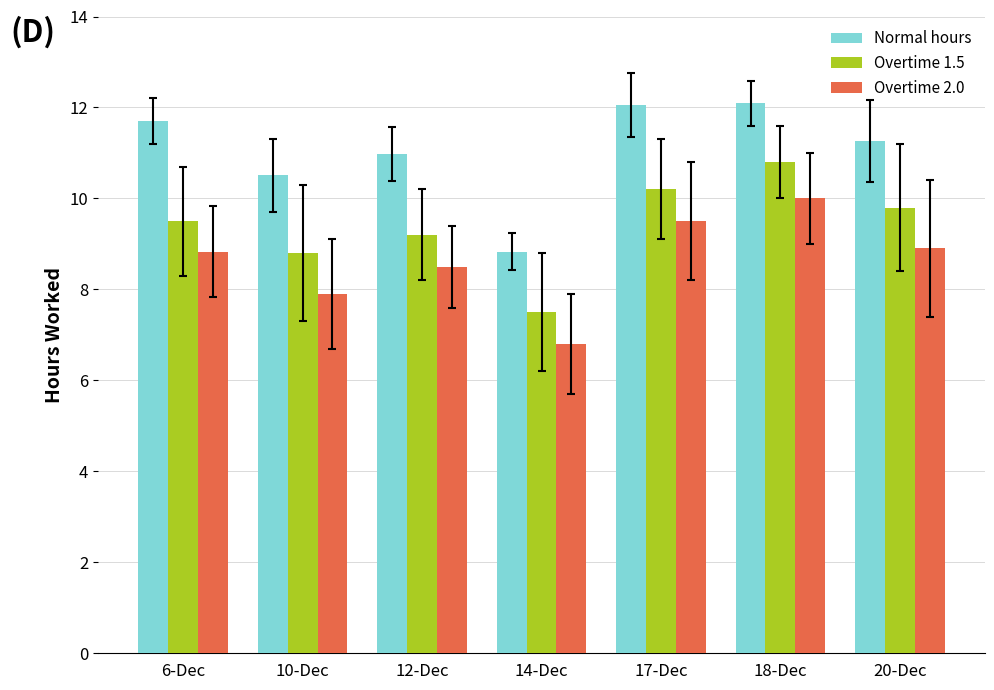

Which label corresponds to the smallest value in the chart?

14-Dec